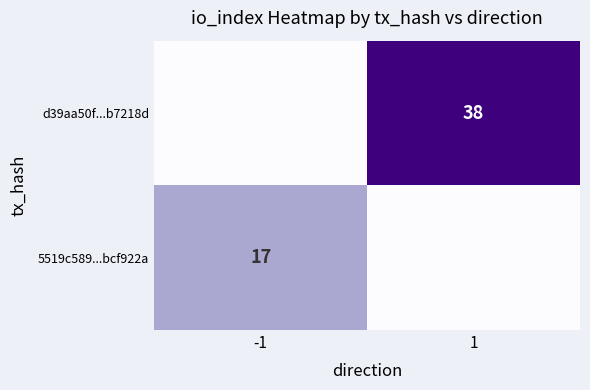

True or false: 5519c589...bcf922a has a value of 17 at -1.

True